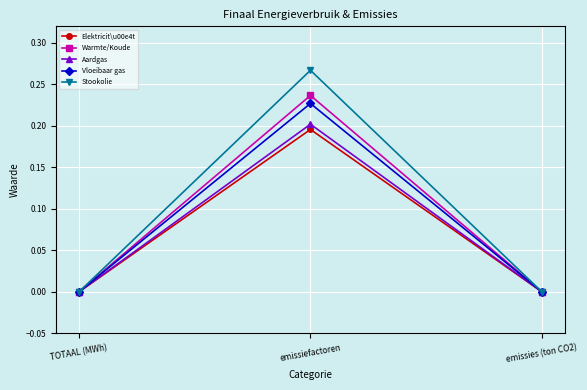

Between TOTAAL (MWh) and emissiefactoren, which series saw the biggest shift?

Stookolie